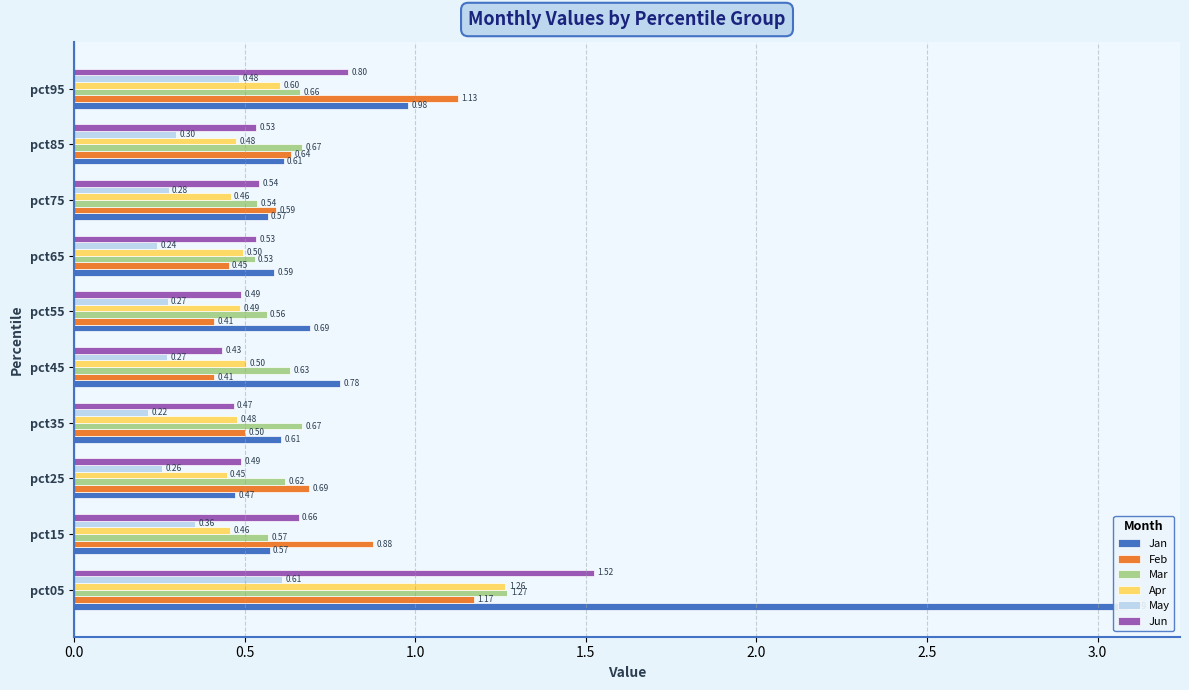

Does the chart contain any negative values?

No